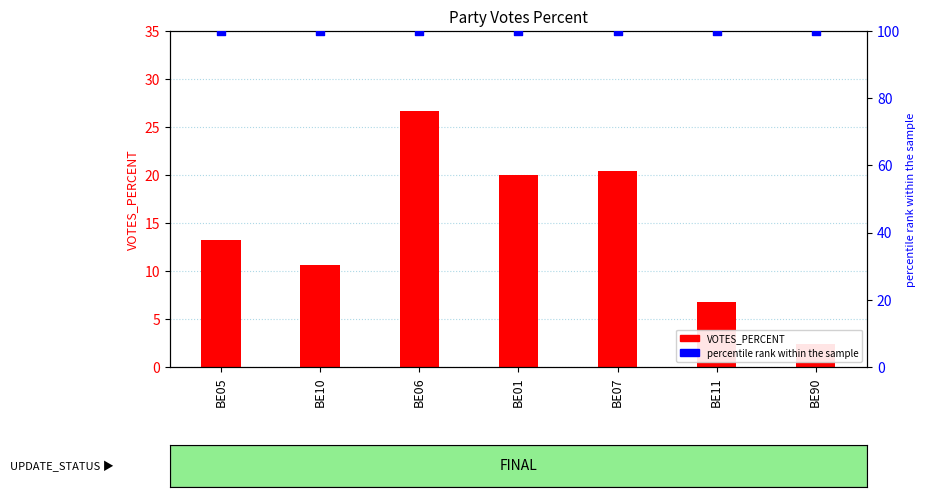

Is the value of percentile rank within the sample at BE01 greater than the value of VOTES_PERCENT at BE01?

Yes